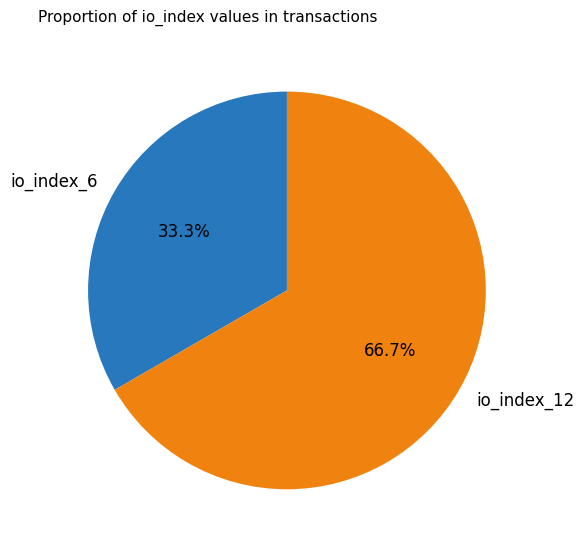

Is io_index_6 the majority of the pie?

No